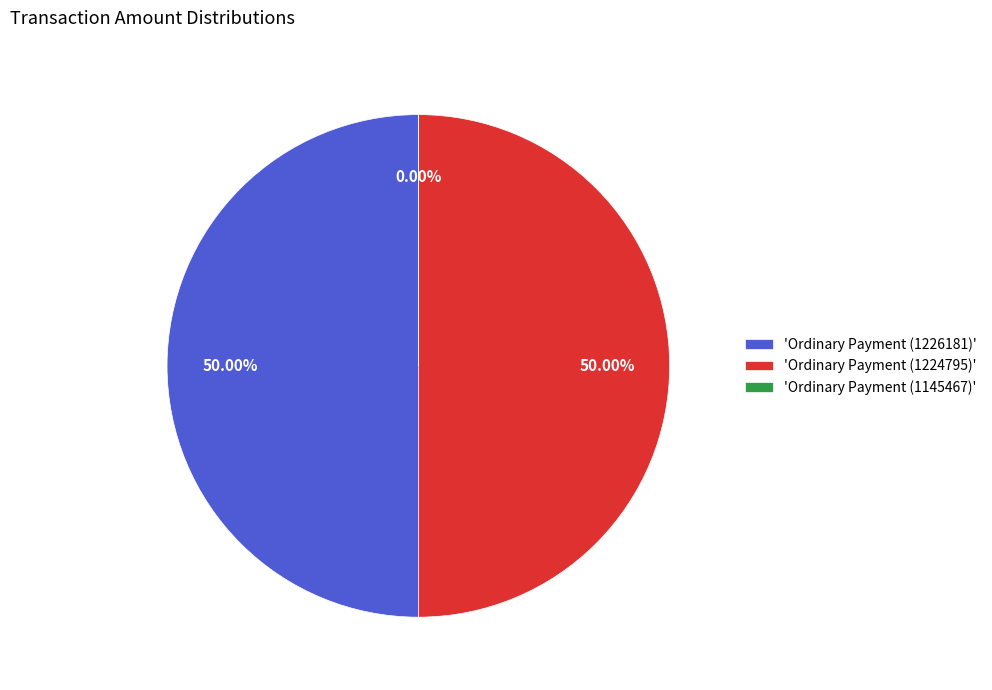

What is the ratio of the value at 'Ordinary Payment (1224795)' to the value at 'Ordinary Payment (1226181)'?

1.0